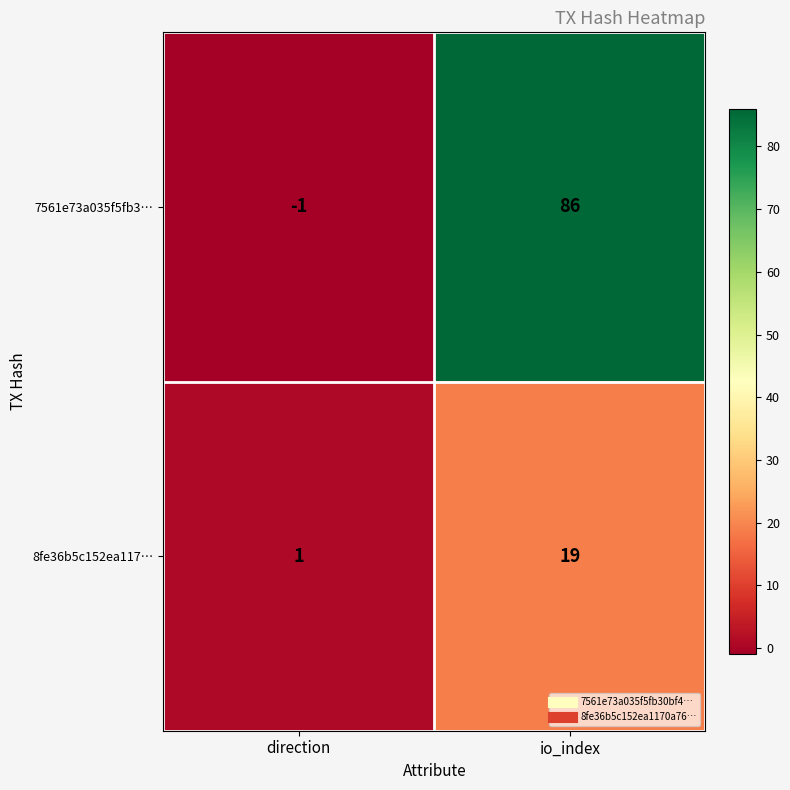

True or false: 8fe36b5c152ea117… has a value of 4 at io_index.

False